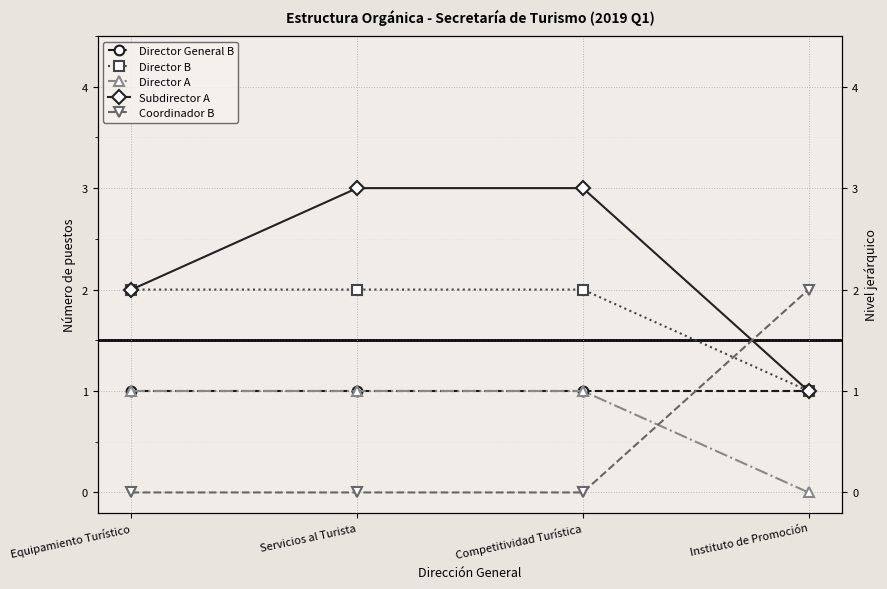

What position from the left is Equipamiento Turístico?

1